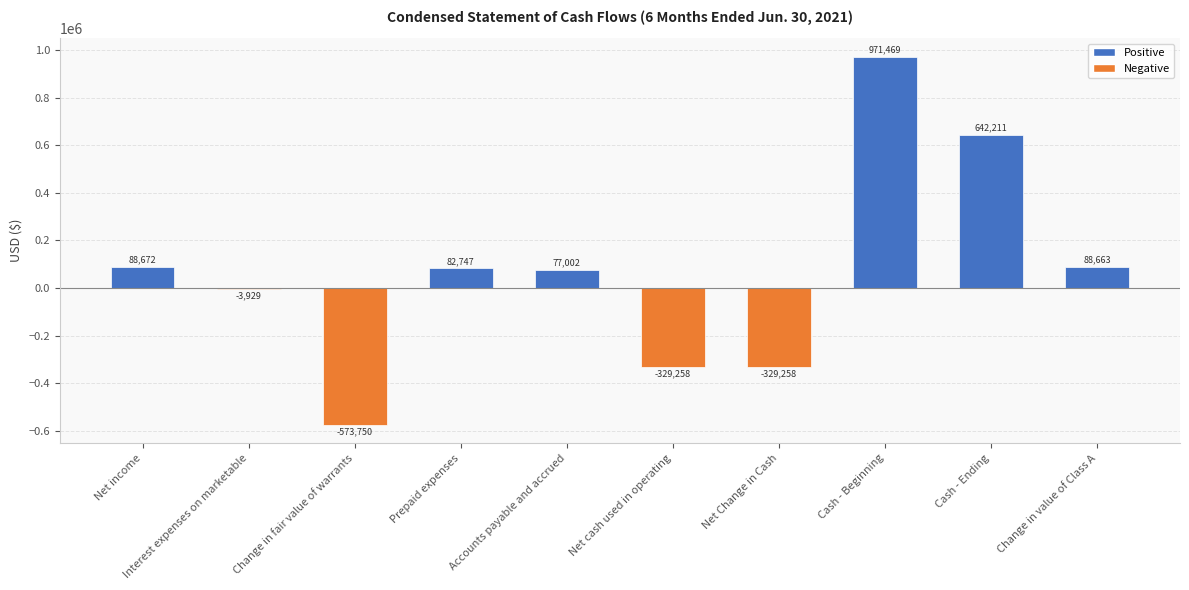

True or false: the data shows -329258 at Net Change in Cash.

True